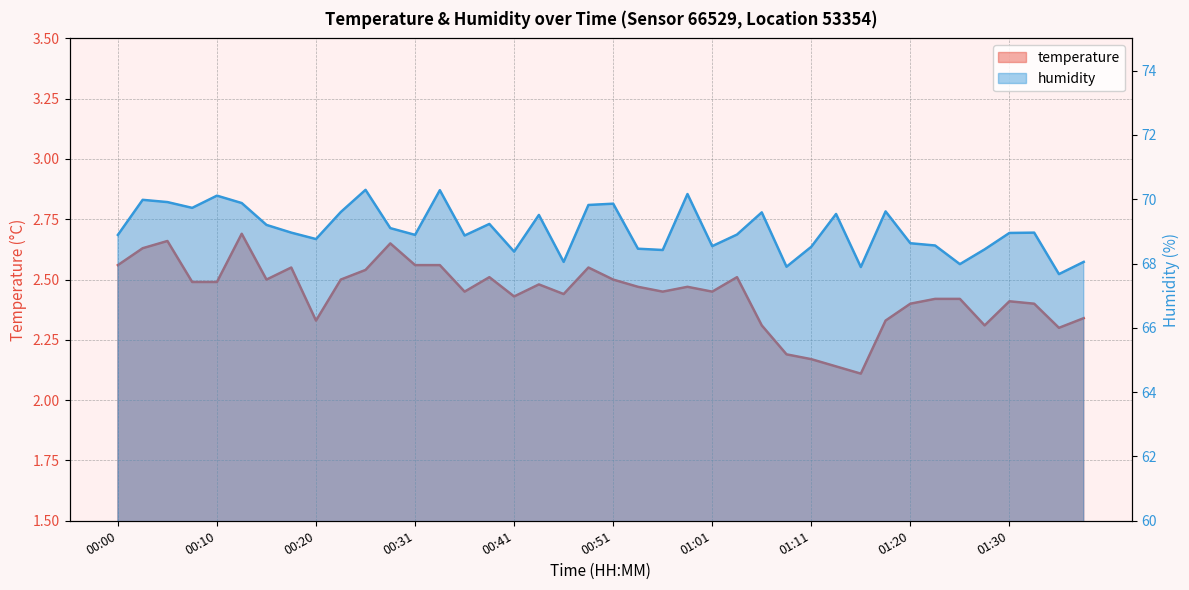

True or false: humidity and temperature cross at least once.

False